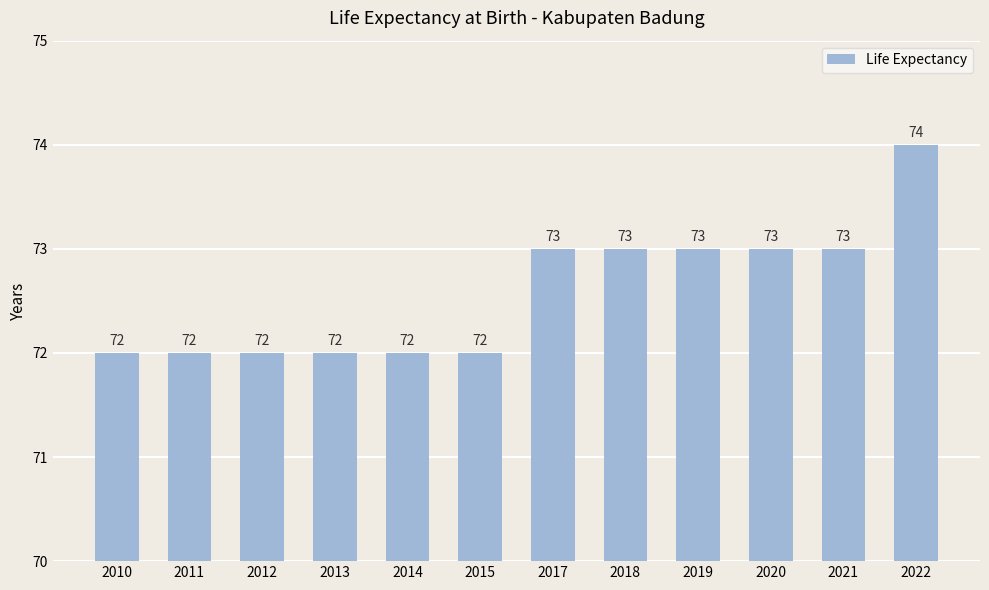

What is the value of the 3rd bar from the left?

72